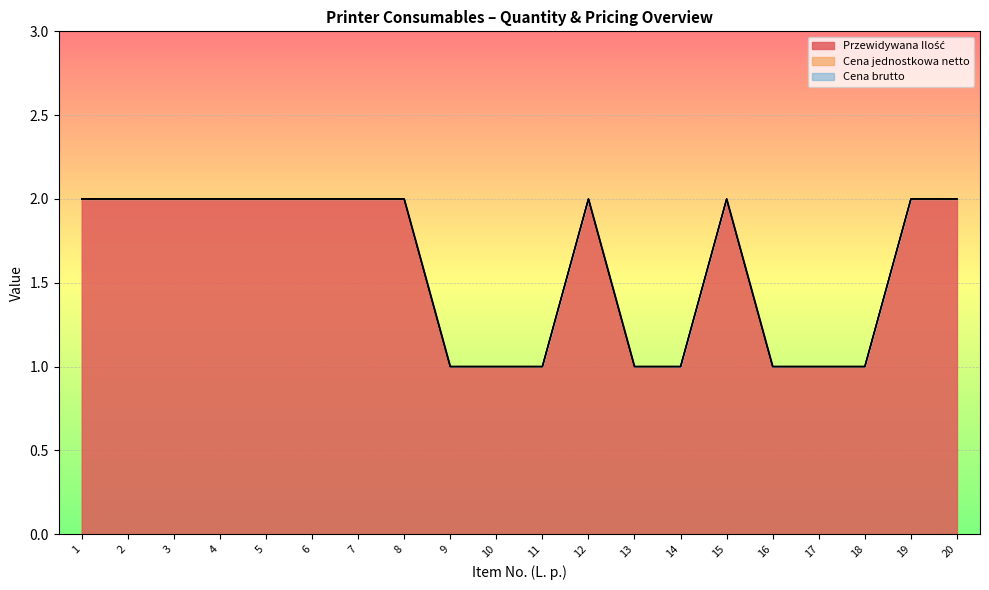

True or false: Przewidywana Ilość and Cena jednostkowa netto intersect in this chart.

False